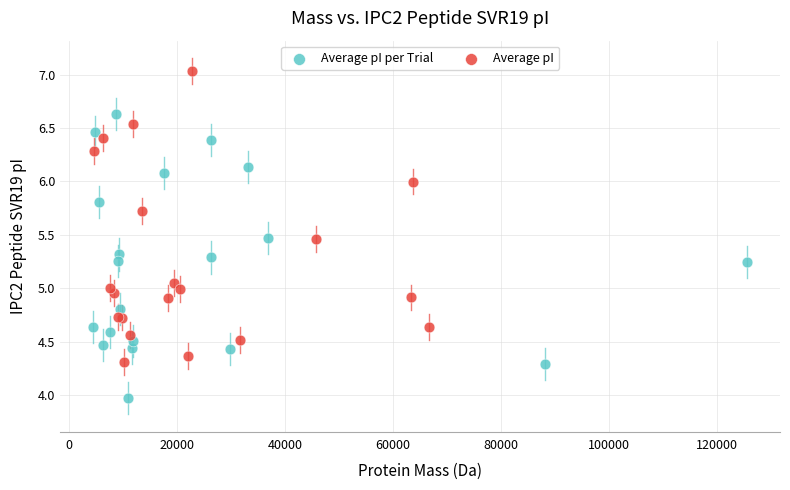

Which series reaches the maximum Y coordinate?

Average pI